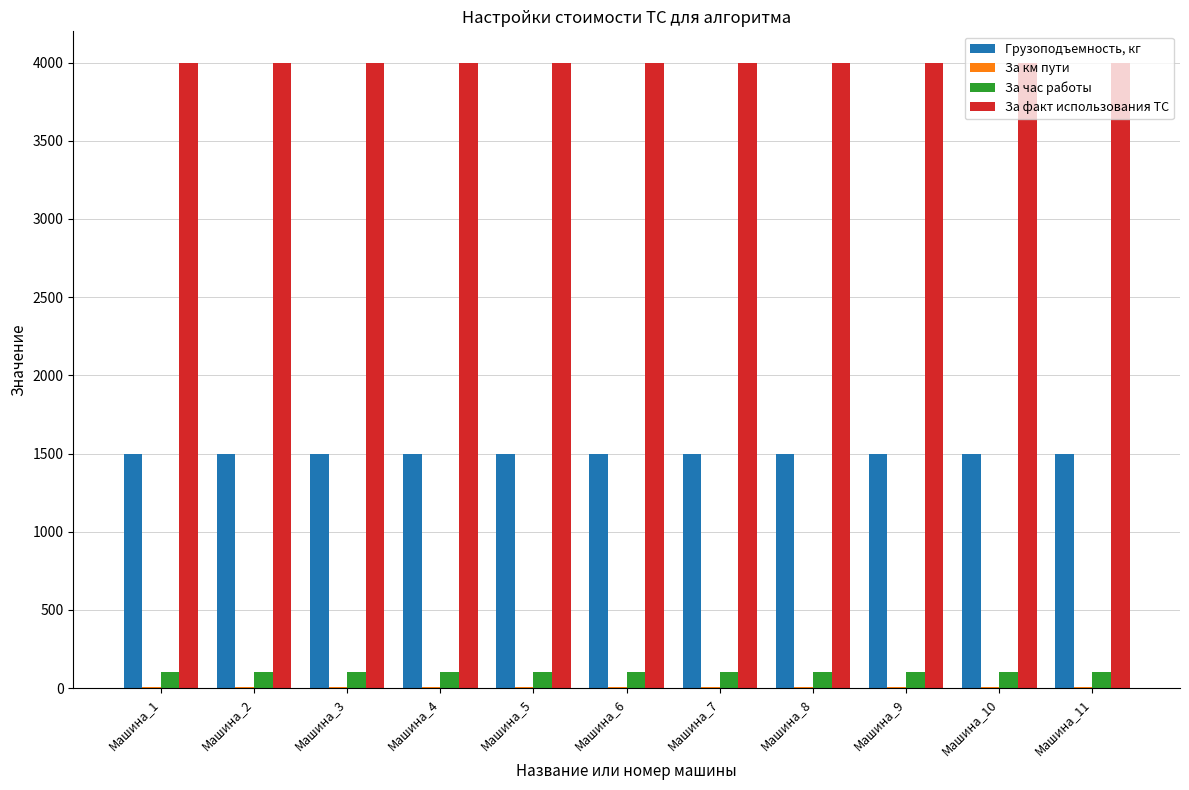

True or false: Грузоподъемность, кг has a value of 2590 at Машина_8.

False